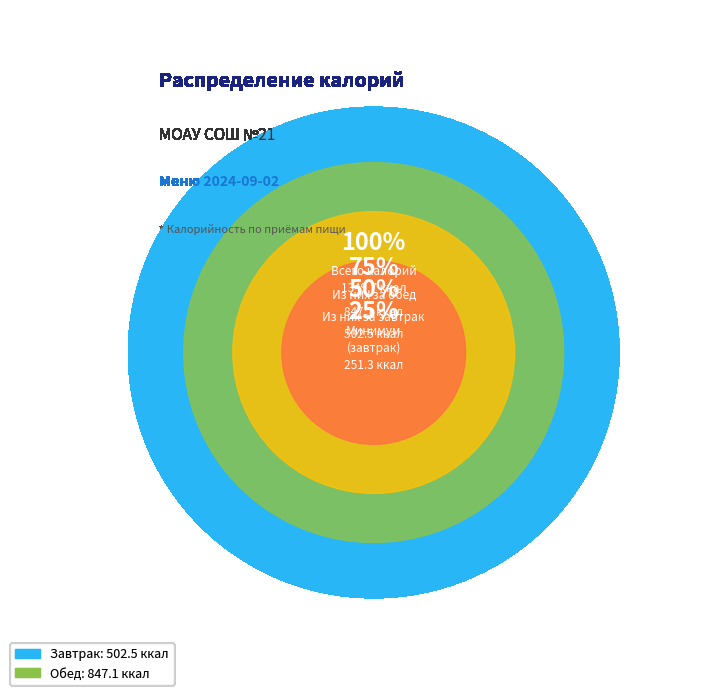

What is the change in value from Завтрак to Обед?

+344.6